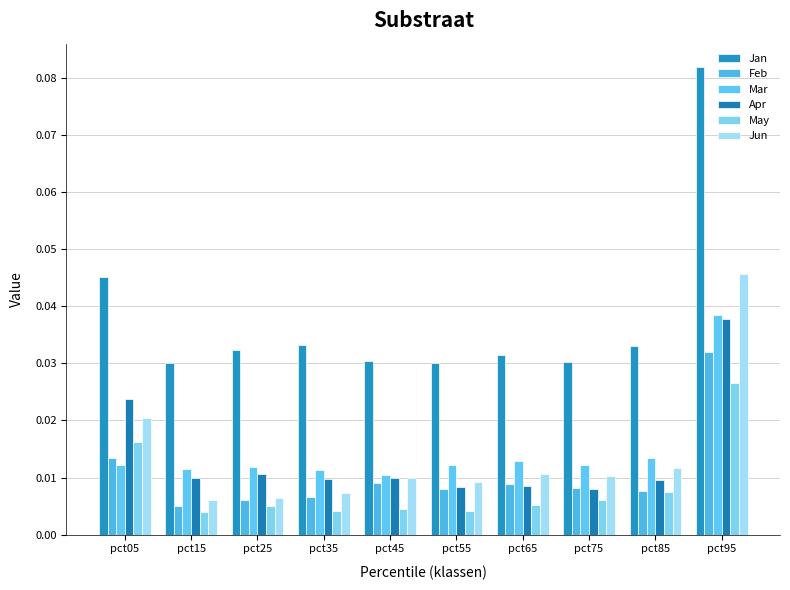

What is the total value across all series at pct15?

0.1